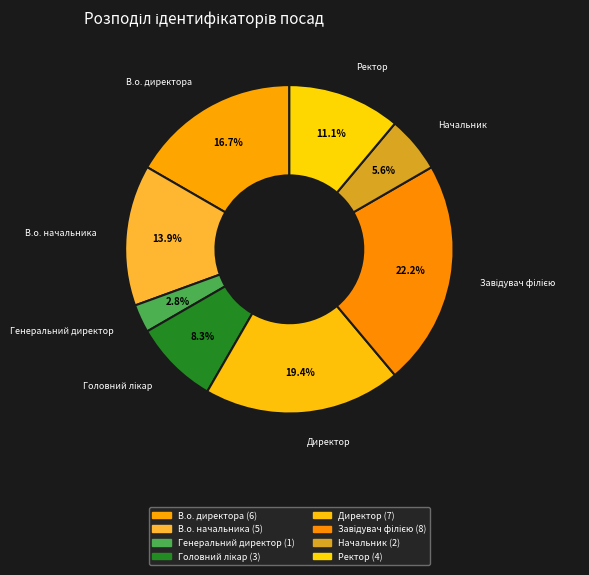

Is there any slice that represents more than half of the pie?

No